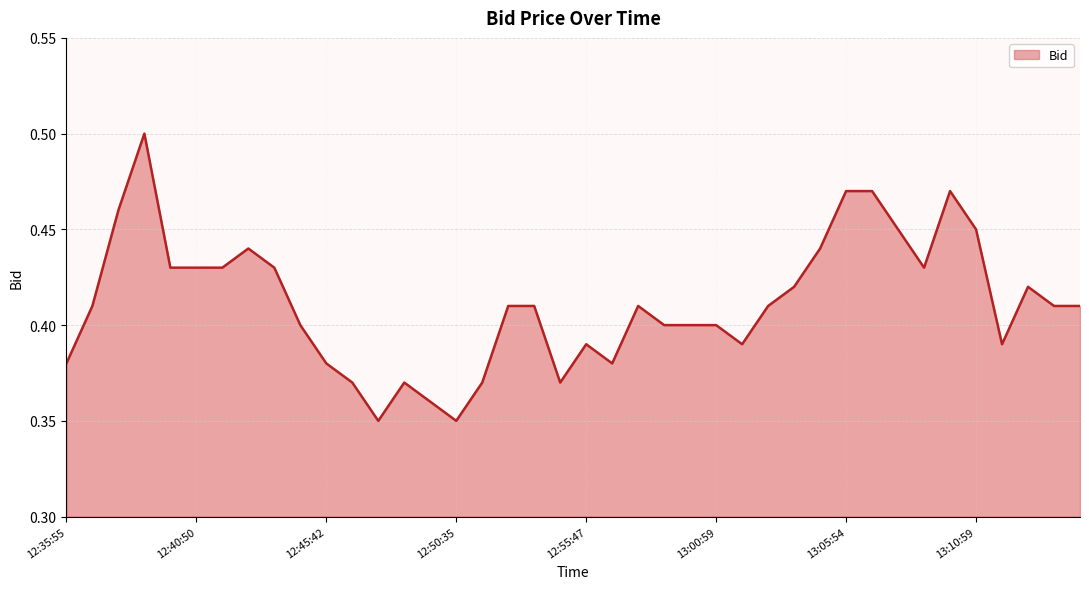

How many lines are shown in the chart?

1